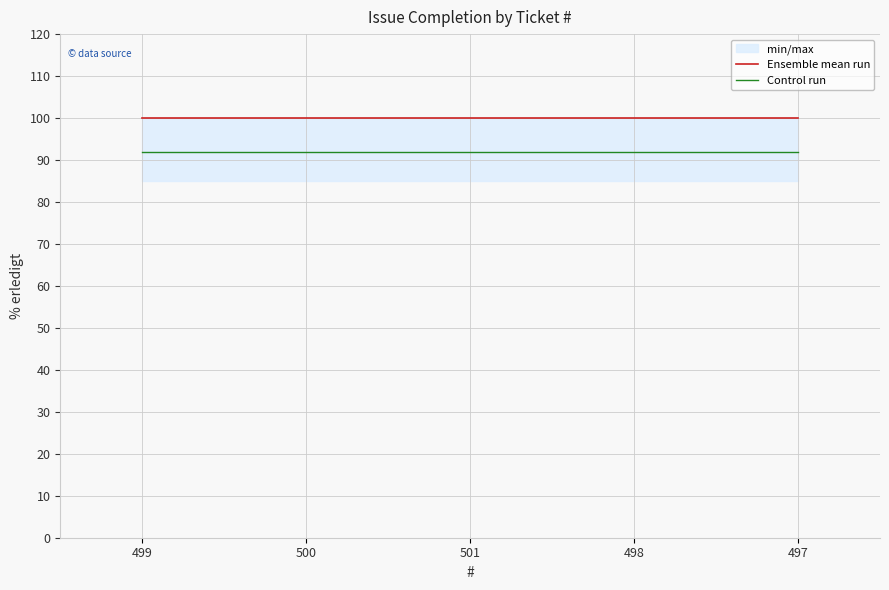

Which label corresponds to the smallest value in the chart?

499